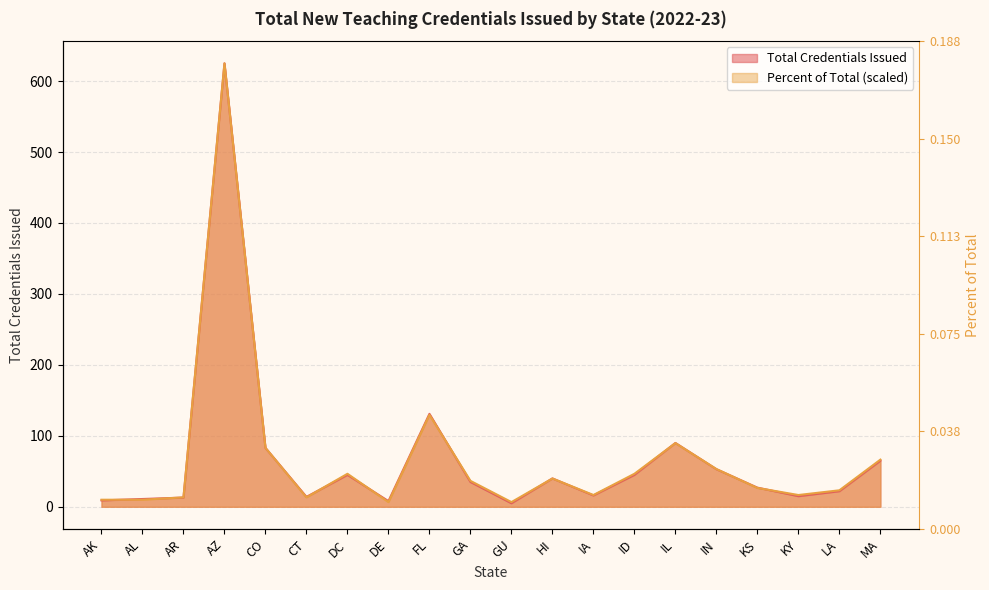

What are all the series names shown in the legend?

Total Credentials Issued, Percent of Total